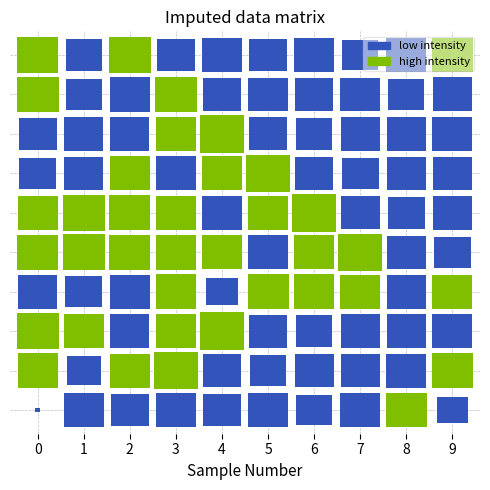

What is the sum of all 3 values?

-1267.3